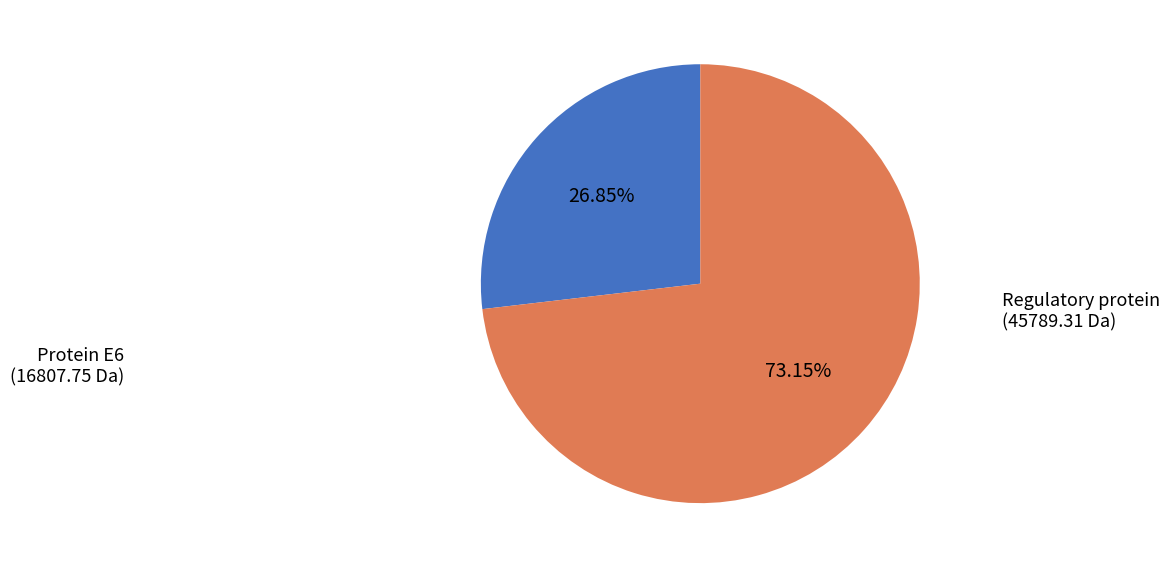

What is the ratio of the value at Regulatory protein to the value at Protein E6?

2.7